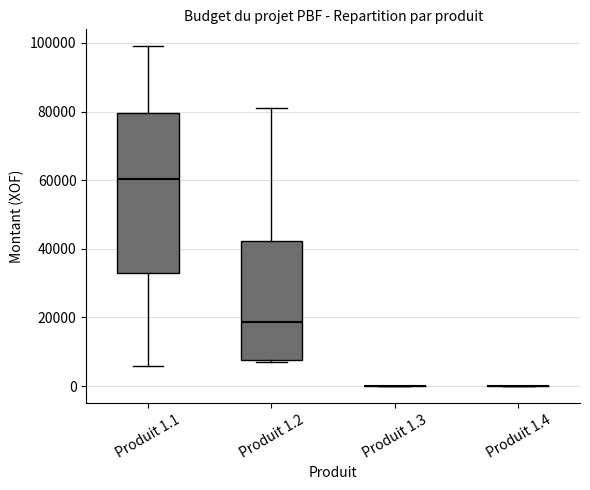

Reading left to right, read every box against the y-axis: the position of its median line, the range the box covers, and the ends of its whiskers. The values are not printed on the chart, so give them approximately, as read against the axis.

Produit 1.1: median 60000, box 34000 to 80000, whiskers 6000 to 100000
Produit 1.2: median 18000, box 8000 to 42000, whiskers 8000 to 82000
Produit 1.3: box collapsed to a line at 0, whiskers 0 to 0
Produit 1.4: box collapsed to a line at 0, whiskers 0 to 0